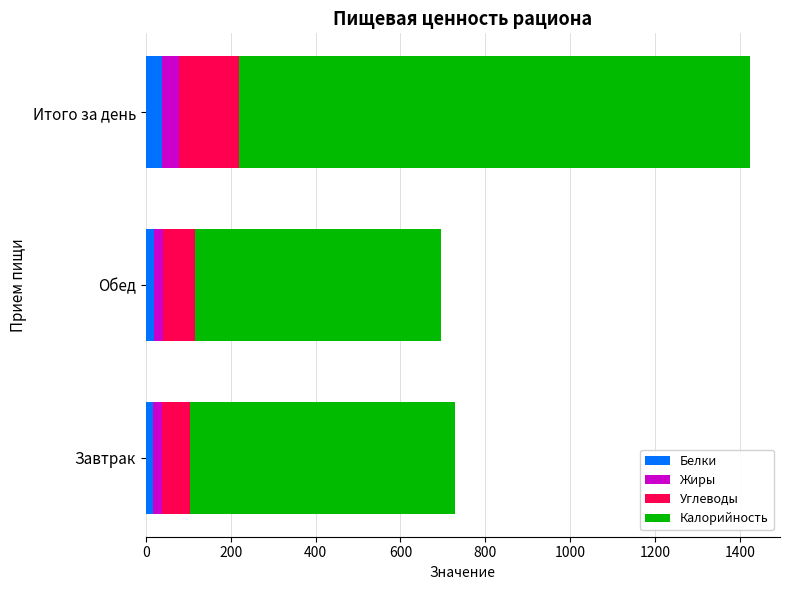

At which category is the sum across all series the highest?

Итого за день